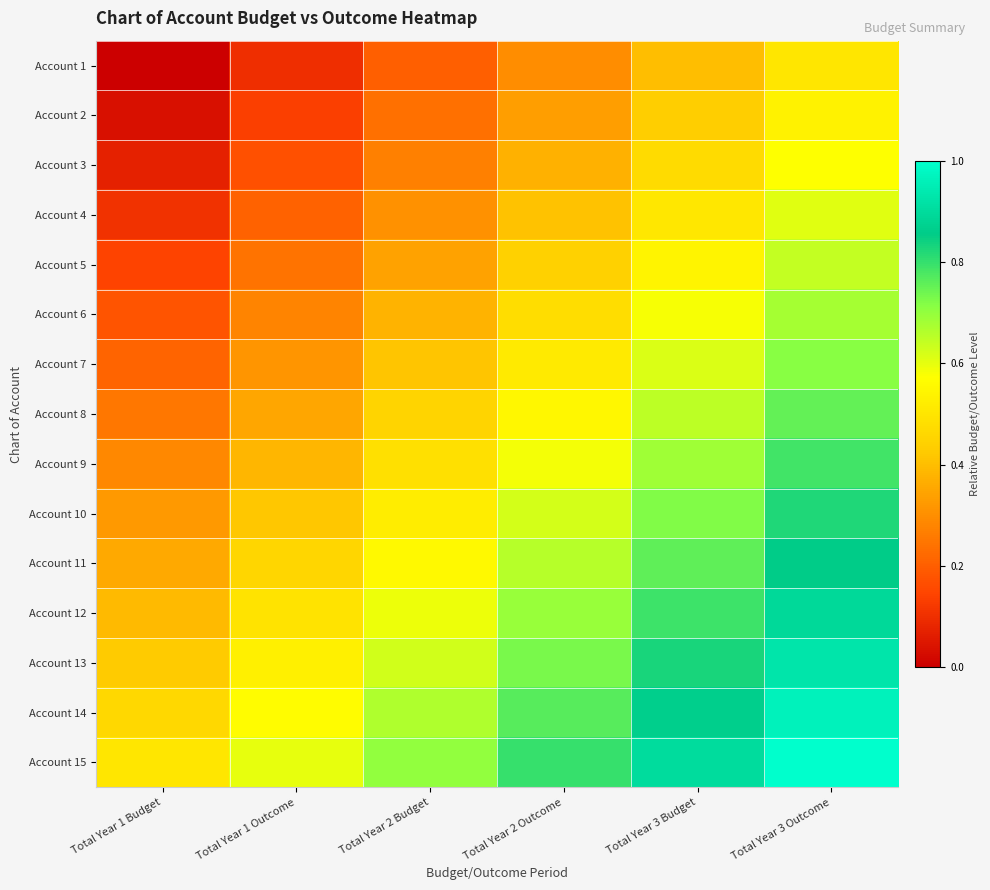

Reading left to right, list all the values displayed in this chart.

Account 1: Total Year 1 Budget=0.0	Total Year 1 Outcome=0.1	Total Year 2 Budget=0.2	Total Year 2 Outcome=0.3	Total Year 3 Budget=0.4	Total Year 3 Outcome=0.5
Account 2: Total Year 1 Budget=0.0	Total Year 1 Outcome=0.1	Total Year 2 Budget=0.2	Total Year 2 Outcome=0.3	Total Year 3 Budget=0.4	Total Year 3 Outcome=0.5
Account 3: Total Year 1 Budget=0.1	Total Year 1 Outcome=0.2	Total Year 2 Budget=0.3	Total Year 2 Outcome=0.4	Total Year 3 Budget=0.5	Total Year 3 Outcome=0.6
Account 4: Total Year 1 Budget=0.1	Total Year 1 Outcome=0.2	Total Year 2 Budget=0.3	Total Year 2 Outcome=0.4	Total Year 3 Budget=0.5	Total Year 3 Outcome=0.6
Account 5: Total Year 1 Budget=0.1	Total Year 1 Outcome=0.2	Total Year 2 Budget=0.3	Total Year 2 Outcome=0.4	Total Year 3 Budget=0.5	Total Year 3 Outcome=0.6
Account 6: Total Year 1 Budget=0.2	Total Year 1 Outcome=0.3	Total Year 2 Budget=0.4	Total Year 2 Outcome=0.5	Total Year 3 Budget=0.6	Total Year 3 Outcome=0.7
Account 7: Total Year 1 Budget=0.2	Total Year 1 Outcome=0.3	Total Year 2 Budget=0.4	Total Year 2 Outcome=0.5	Total Year 3 Budget=0.6	Total Year 3 Outcome=0.7
Account 8: Total Year 1 Budget=0.2	Total Year 1 Outcome=0.3	Total Year 2 Budget=0.5	Total Year 2 Outcome=0.6	Total Year 3 Budget=0.7	Total Year 3 Outcome=0.8
Account 9: Total Year 1 Budget=0.3	Total Year 1 Outcome=0.4	Total Year 2 Budget=0.5	Total Year 2 Outcome=0.6	Total Year 3 Budget=0.7	Total Year 3 Outcome=0.8
Account 10: Total Year 1 Budget=0.3	Total Year 1 Outcome=0.4	Total Year 2 Budget=0.5	Total Year 2 Outcome=0.6	Total Year 3 Budget=0.7	Total Year 3 Outcome=0.8
Account 11: Total Year 1 Budget=0.4	Total Year 1 Outcome=0.5	Total Year 2 Budget=0.6	Total Year 2 Outcome=0.7	Total Year 3 Budget=0.8	Total Year 3 Outcome=0.9
Account 12: Total Year 1 Budget=0.4	Total Year 1 Outcome=0.5	Total Year 2 Budget=0.6	Total Year 2 Outcome=0.7	Total Year 3 Budget=0.8	Total Year 3 Outcome=0.9
Account 13: Total Year 1 Budget=0.4	Total Year 1 Outcome=0.5	Total Year 2 Budget=0.6	Total Year 2 Outcome=0.7	Total Year 3 Budget=0.8	Total Year 3 Outcome=0.9
Account 14: Total Year 1 Budget=0.5	Total Year 1 Outcome=0.6	Total Year 2 Budget=0.7	Total Year 2 Outcome=0.8	Total Year 3 Budget=0.9	Total Year 3 Outcome=1.0
Account 15: Total Year 1 Budget=0.5	Total Year 1 Outcome=0.6	Total Year 2 Budget=0.7	Total Year 2 Outcome=0.8	Total Year 3 Budget=0.9	Total Year 3 Outcome=1.0